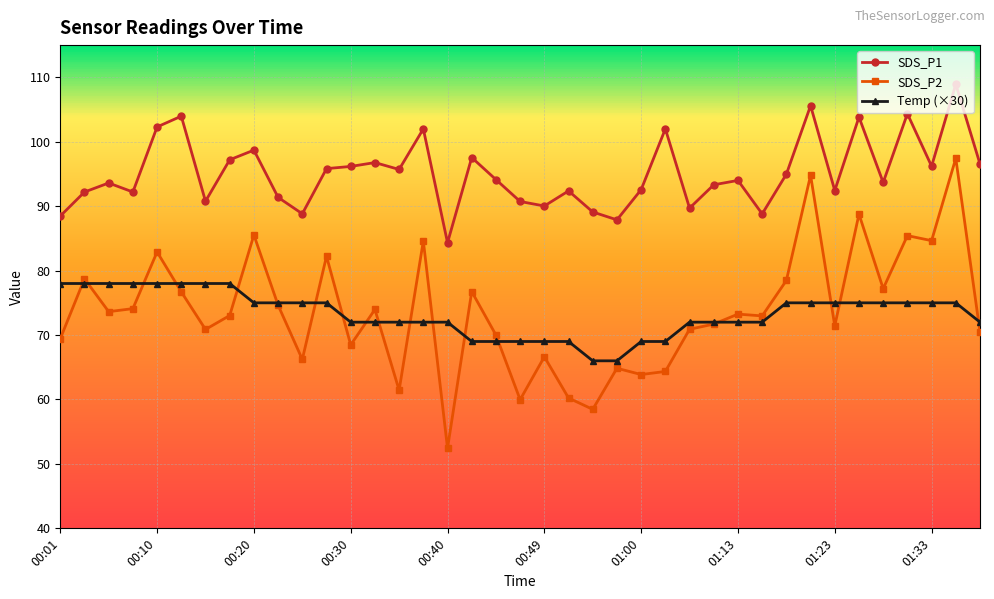

True or false: SDS_P2 and SDS_P1 cross at least once.

False